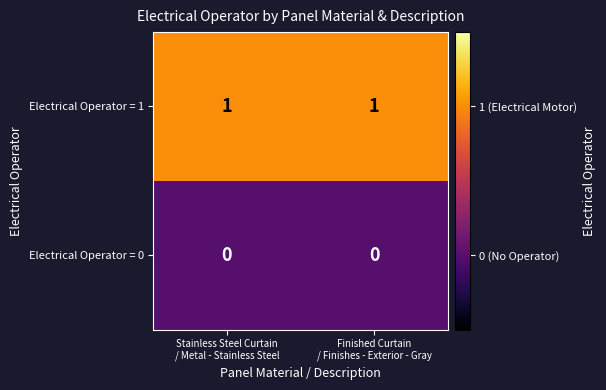

List the series in order of their peak value, highest first.

Electrical Operator = 1, Electrical Operator = 0